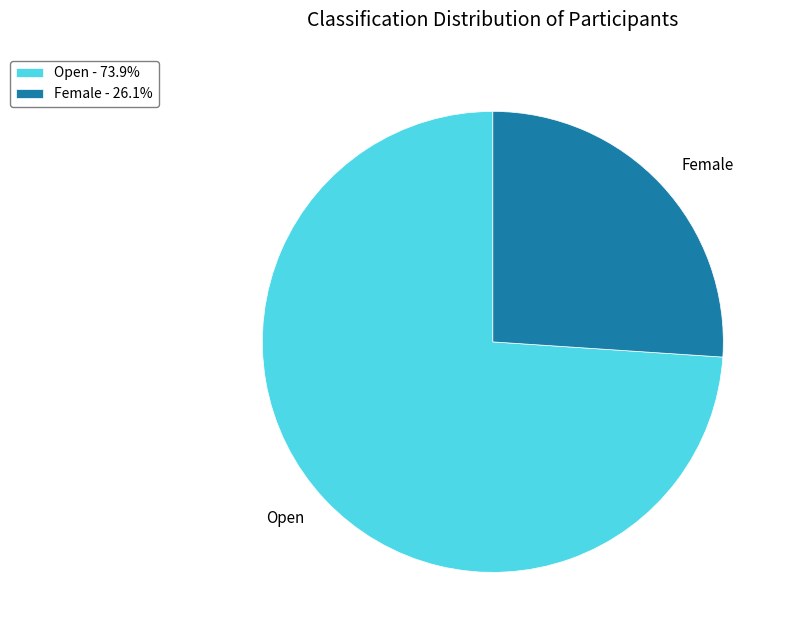

Which category has the biggest portion of the pie?

Open